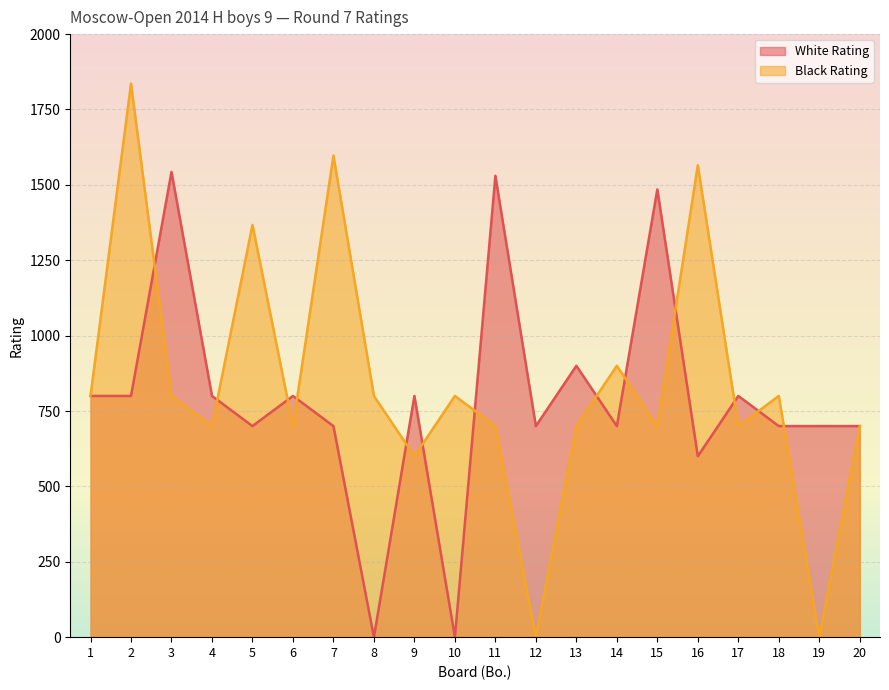

Read the White Rating value at 11, to the nearest 50.

1550